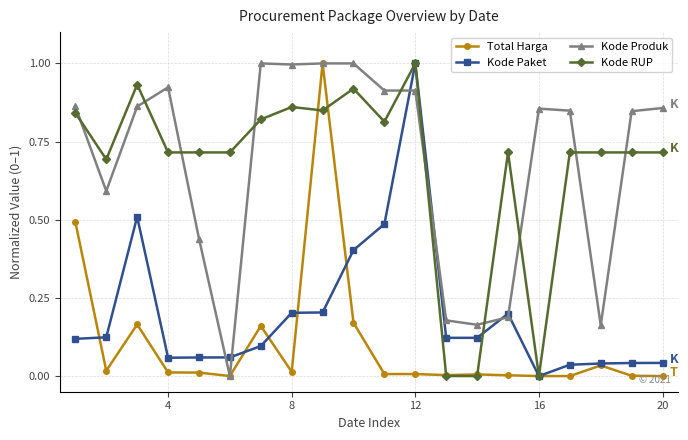

True or false: Kode Produk has more than 2 interior local peaks.

True